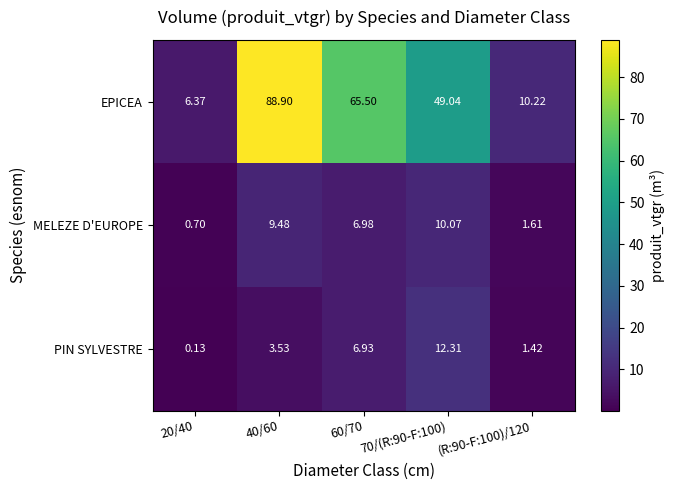

How many data points in EPICEA are above 49?

3